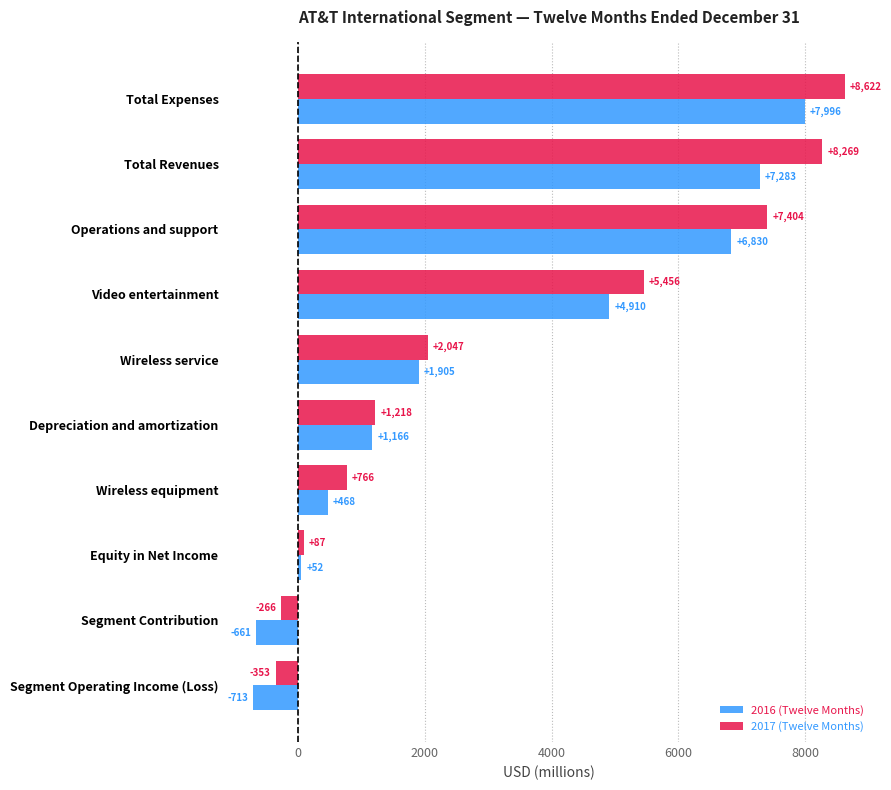

List the series in order of their overall mean, highest first.

2017 (Twelve Months), 2016 (Twelve Months)